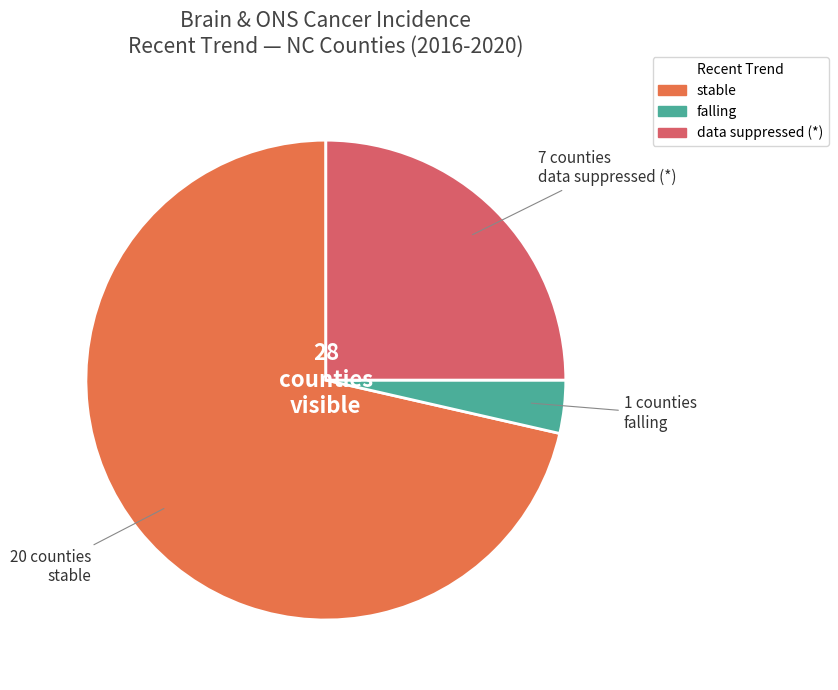

Is there any slice that represents more than half of the pie?

Yes